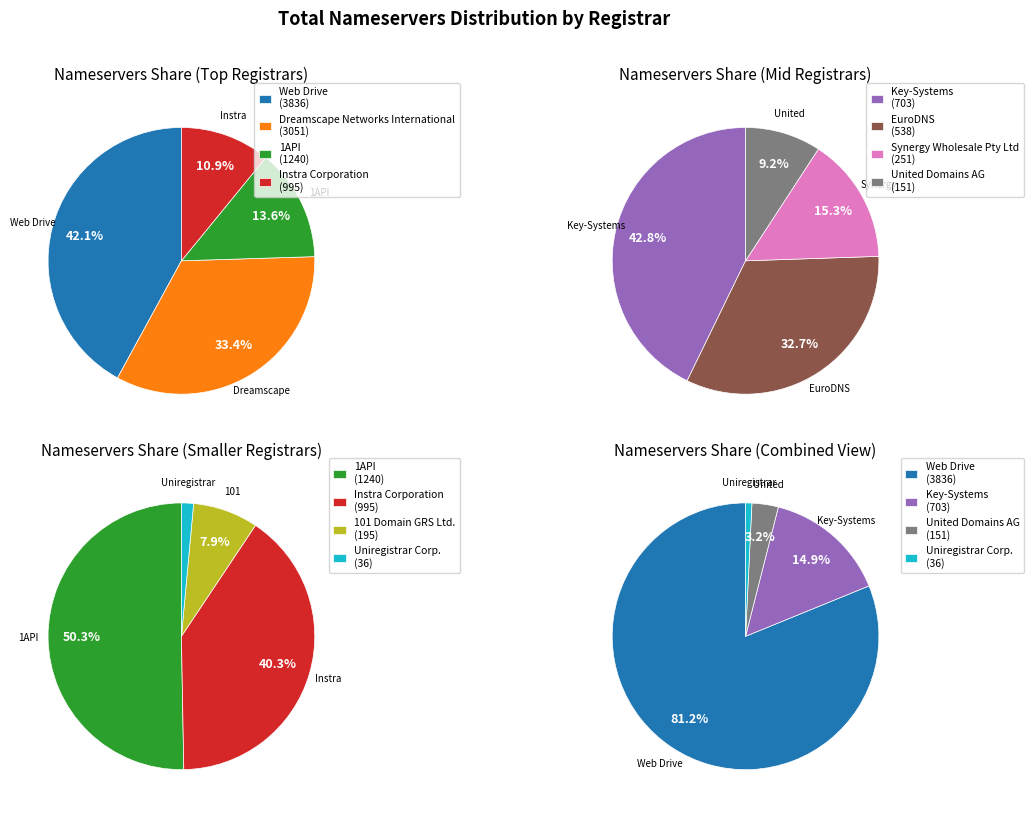

Does Uniregistrar Corp. represent more than half of the total?

No